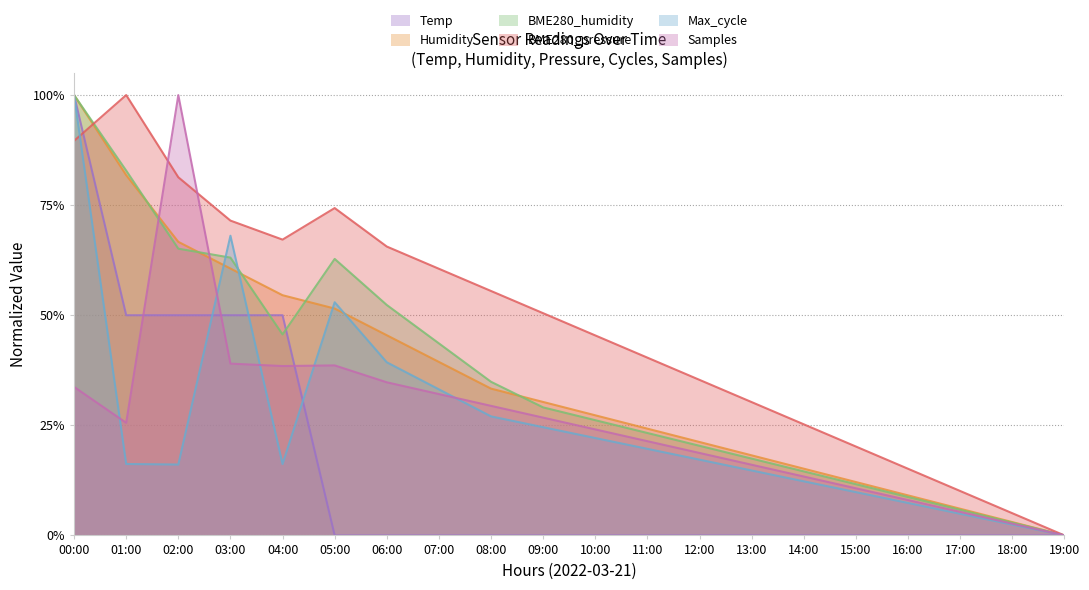

At how many categories does at least one series exceed 0?

19